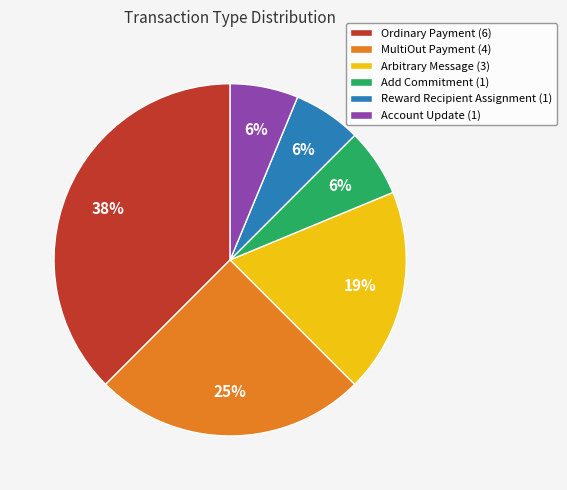

To the nearest percent, what is the average slice percentage?

17%